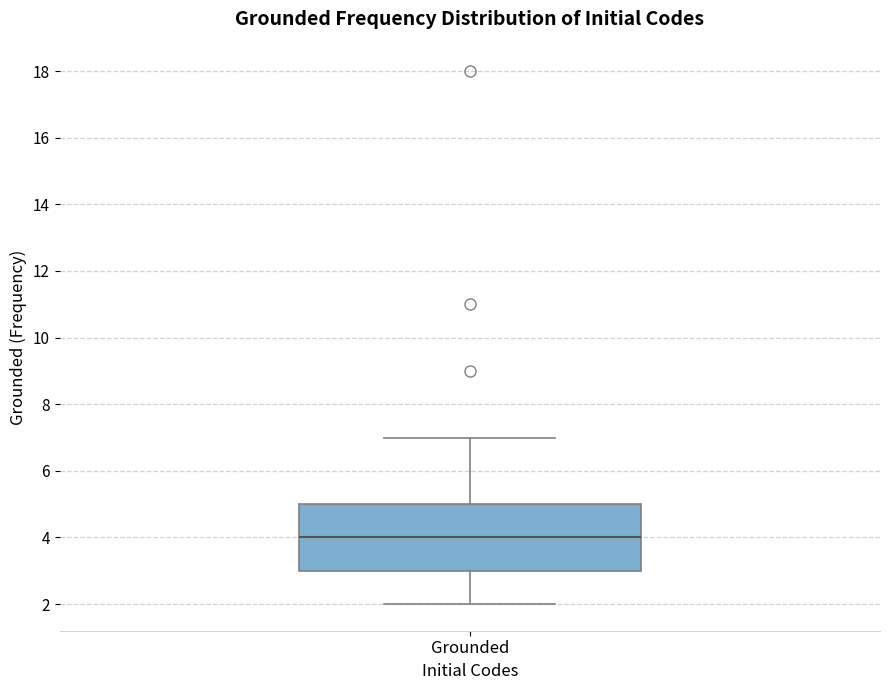

Transcribe this box plot: give where the median line is, the range the box spans, and where the two whiskers end, as read against the y-axis. The values are not printed on the chart, so give them approximately, as read against the axis.

median 4, box 3 to 5, whiskers 2 to 7